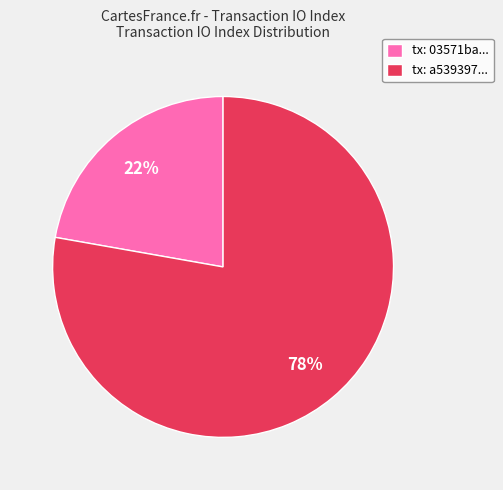

Which category has the biggest portion of the pie?

tx: a539397...